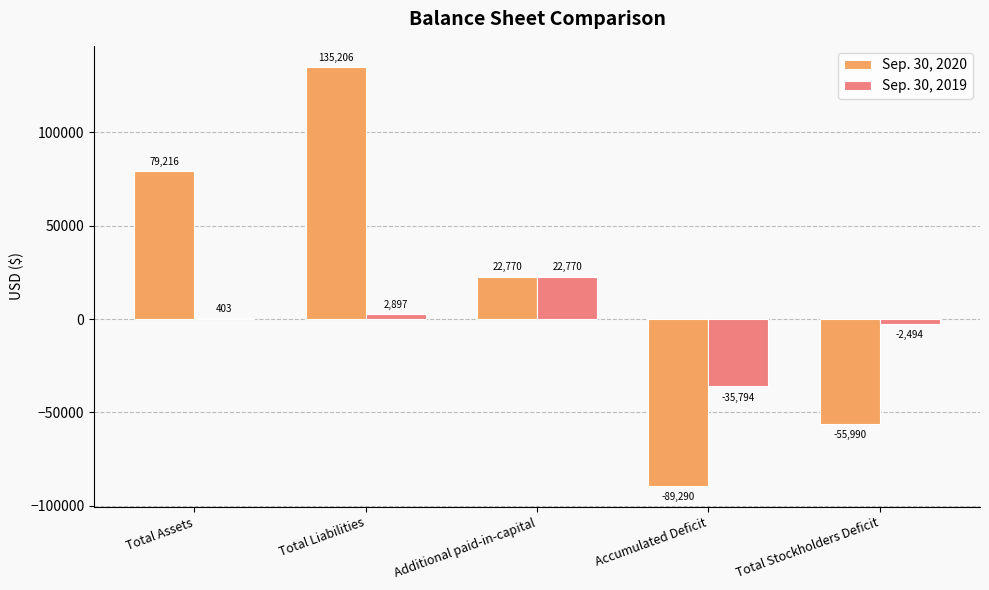

The Sep. 30, 2019 series shows 22770 at Additional paid-in-capital. True or false?

True